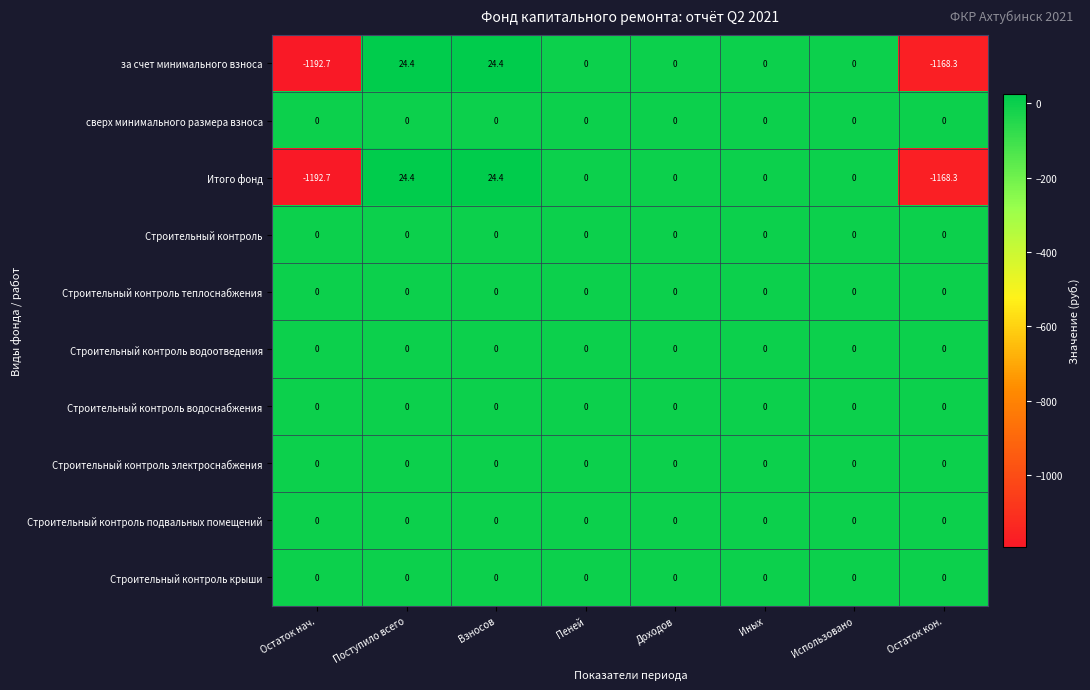

What is the greatest value displayed?

24.4